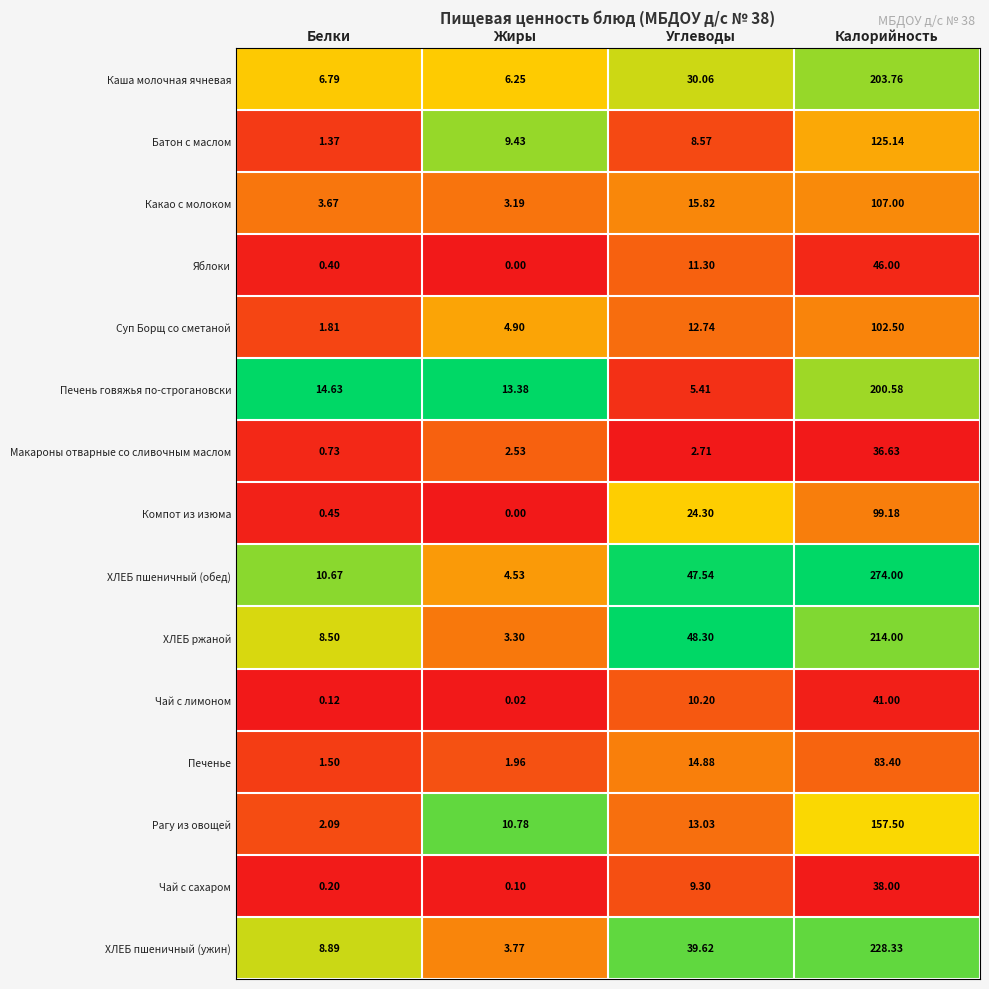

Which category has the lowest value in the ХЛЕБ ржаной series?

Жиры